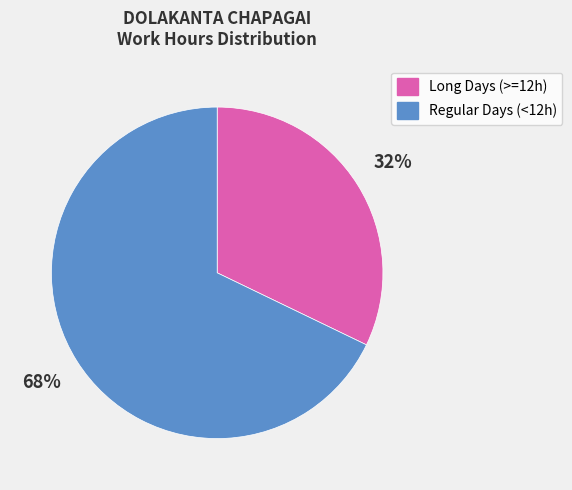

Which category has the biggest portion of the pie?

Regular Days (<12h)